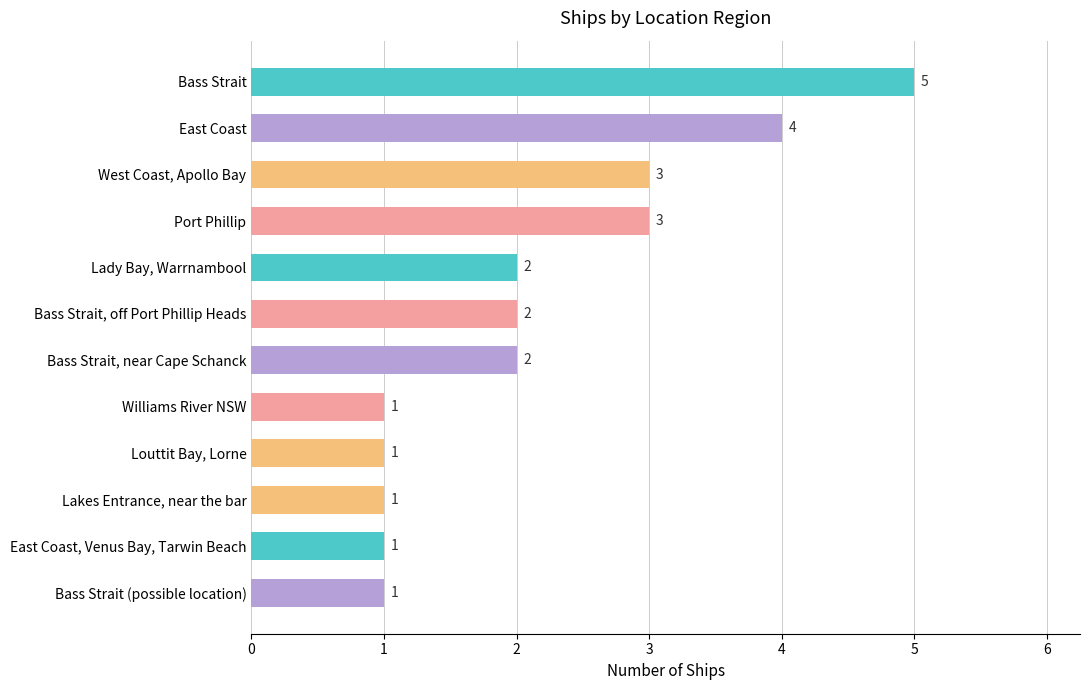

What is the sum of the values at Williams River NSW and East Coast?

5